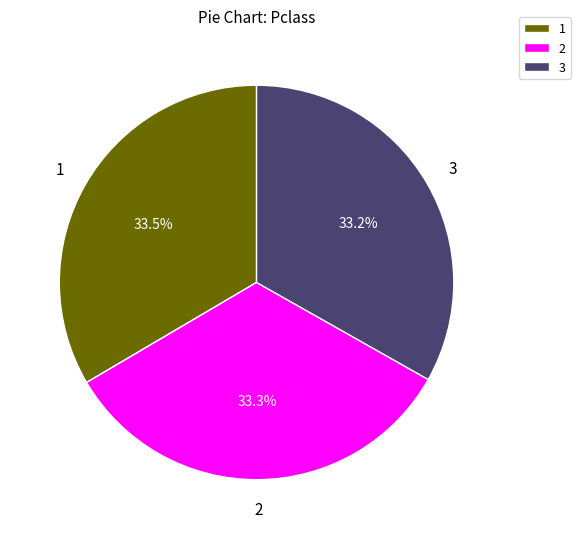

Count the number of slices in the pie.

3